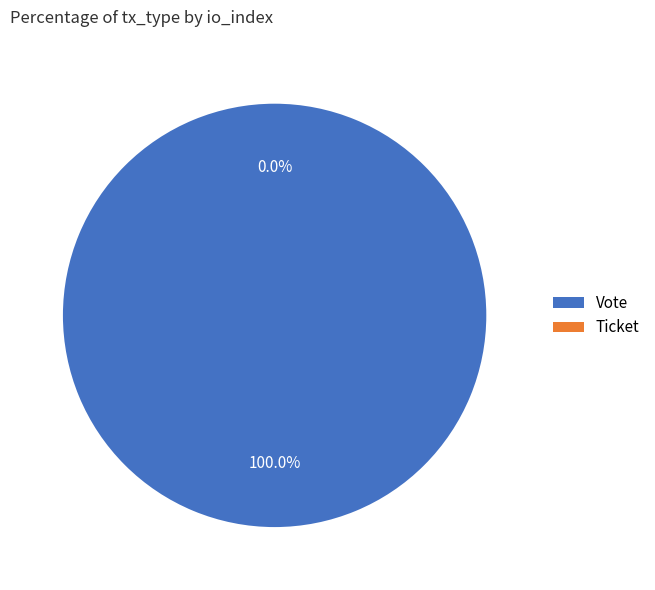

What percentage do Vote and Ticket together represent?

100.0%